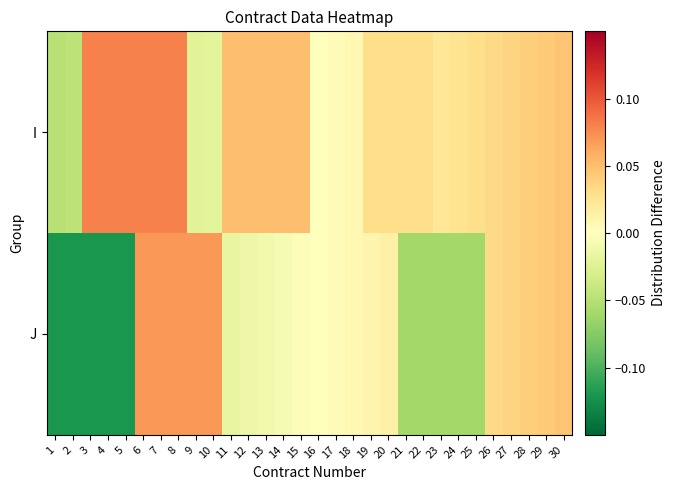

At 24, list the series in order from largest to smallest.

I, J